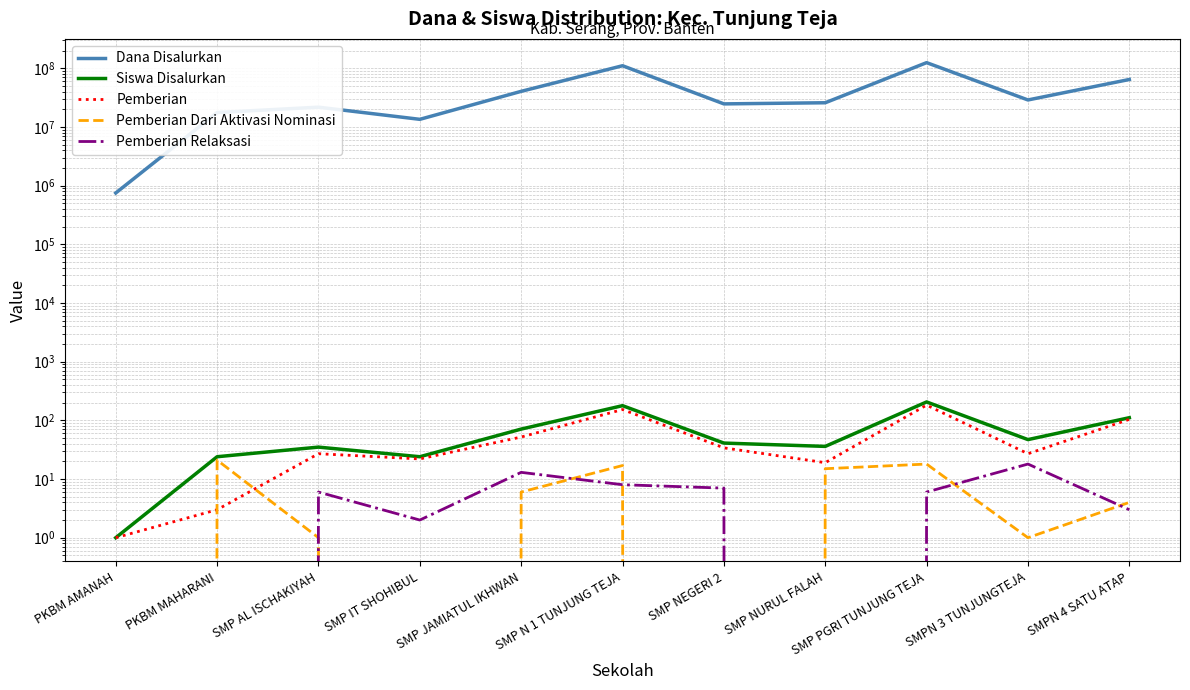

Reading right to left, extract all data points from this chart.

Dana Disalurkan: SMPN 4 SATU ATAP=64500000	SMPN 3 TUNJUNGTEJA=28875000	SMP PGRI TUNJUNG TEJA=124875000	SMP NURUL FALAH=25875000	SMP NEGERI 2=24750000	SMP N 1 TUNJUNG TEJA=110625000	SMP JAMIATUL IKHWAN=40500000	SMP IT SHOHIBUL=13500000	SMP AL ISCHAKIYAH=21750000	PKBM MAHARANI=17625000	PKBM AMANAH=750000
Siswa Disalurkan: SMPN 4 SATU ATAP=111	SMPN 3 TUNJUNGTEJA=47	SMP PGRI TUNJUNG TEJA=206	SMP NURUL FALAH=36	SMP NEGERI 2=41	SMP N 1 TUNJUNG TEJA=178	SMP JAMIATUL IKHWAN=71	SMP IT SHOHIBUL=24	SMP AL ISCHAKIYAH=35	PKBM MAHARANI=24	PKBM AMANAH=1
Pemberian: SMPN 4 SATU ATAP=104	SMPN 3 TUNJUNGTEJA=27	SMP PGRI TUNJUNG TEJA=182	SMP NURUL FALAH=19	SMP NEGERI 2=34	SMP N 1 TUNJUNG TEJA=153	SMP JAMIATUL IKHWAN=52	SMP IT SHOHIBUL=22	SMP AL ISCHAKIYAH=27	PKBM MAHARANI=3	PKBM AMANAH=1
Pemberian Dari Aktivasi Nominasi: SMPN 4 SATU ATAP=4	SMPN 3 TUNJUNGTEJA=1	SMP PGRI TUNJUNG TEJA=18	SMP NURUL FALAH=15	SMP NEGERI 2=0	SMP N 1 TUNJUNG TEJA=17	SMP JAMIATUL IKHWAN=6	SMP IT SHOHIBUL=0	SMP AL ISCHAKIYAH=1	PKBM MAHARANI=21	PKBM AMANAH=0
Pemberian Relaksasi: SMPN 4 SATU ATAP=3	SMPN 3 TUNJUNGTEJA=18	SMP PGRI TUNJUNG TEJA=6	SMP NURUL FALAH=0	SMP NEGERI 2=7	SMP N 1 TUNJUNG TEJA=8	SMP JAMIATUL IKHWAN=13	SMP IT SHOHIBUL=2	SMP AL ISCHAKIYAH=6	PKBM MAHARANI=0	PKBM AMANAH=0